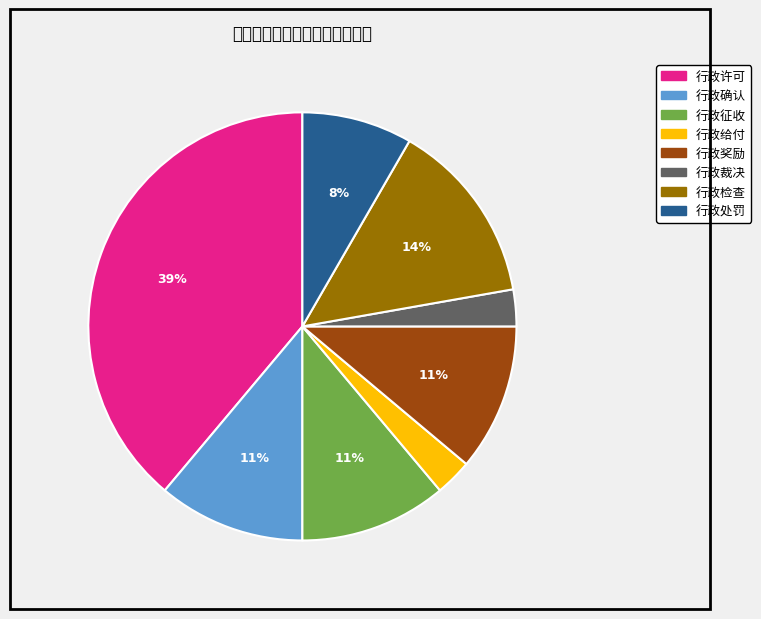

What is the largest slice in the pie chart?

行政许可